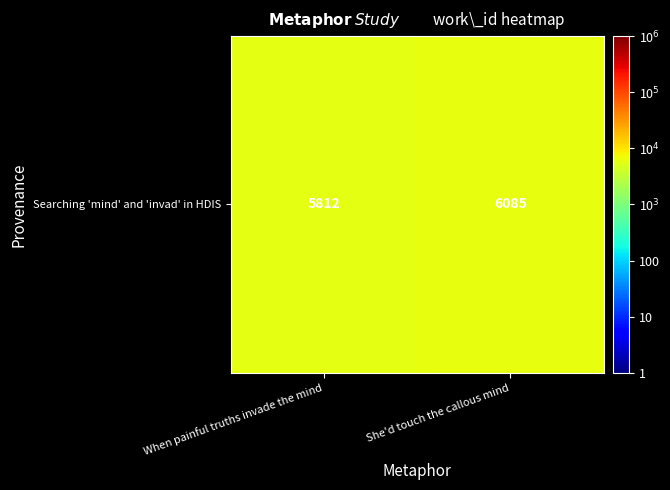

What is the greatest value displayed?

6085